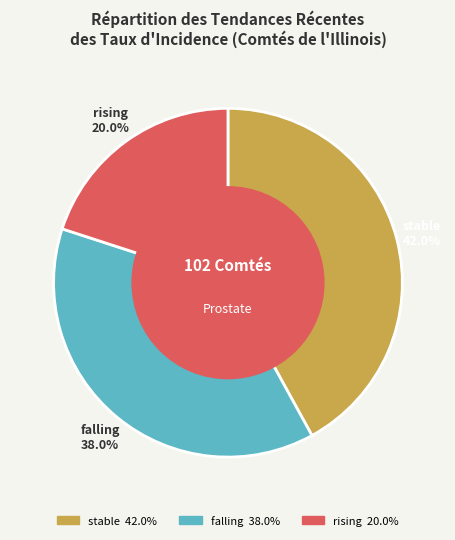

Is there a majority slice in this chart?

No